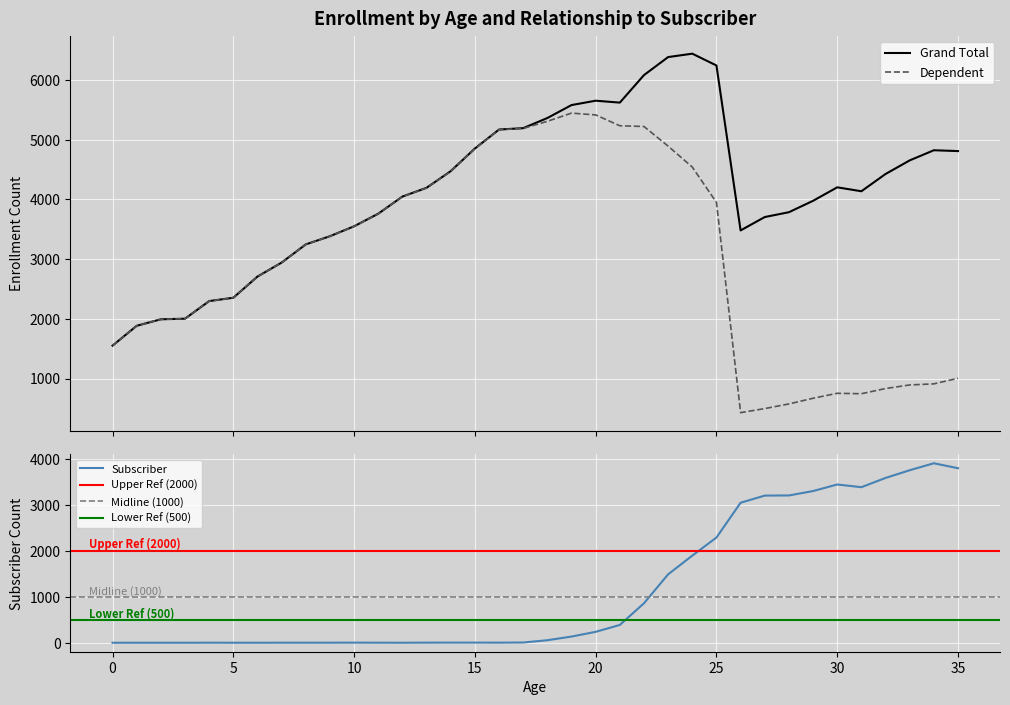

How many times do Subscriber and Dependent cross each other?

1